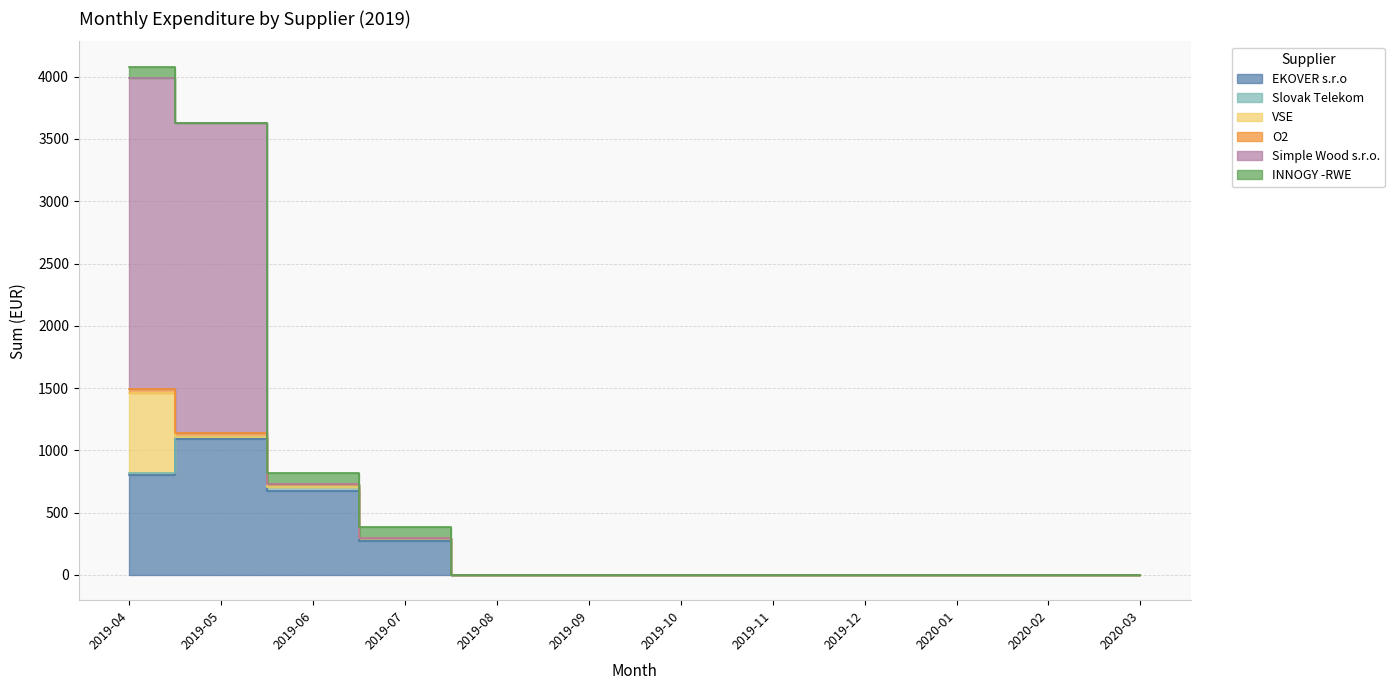

How many lines are shown in the chart?

6